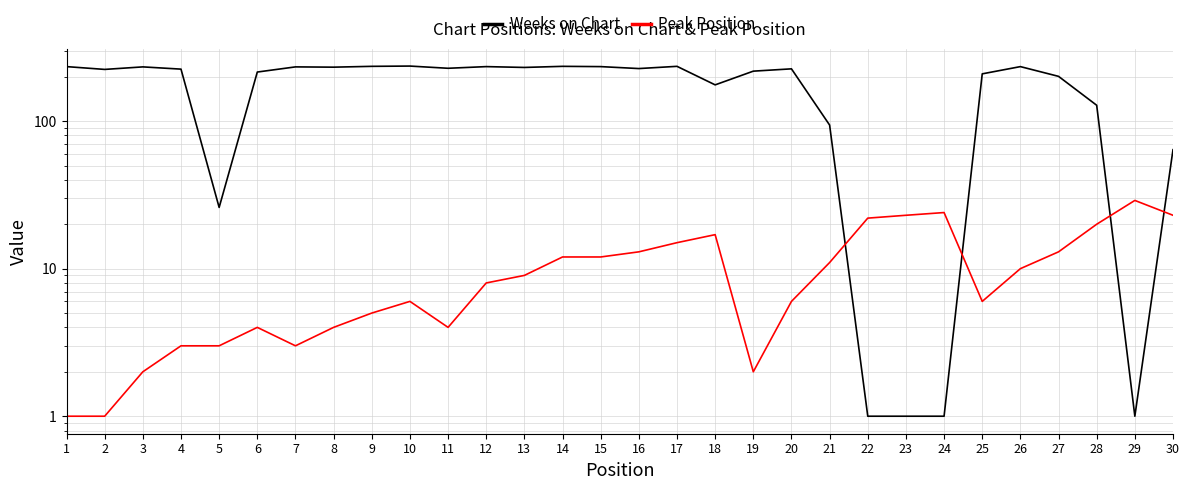

Between which two adjacent categories do Peak Position and Weeks on Chart first intersect?

21 and 22